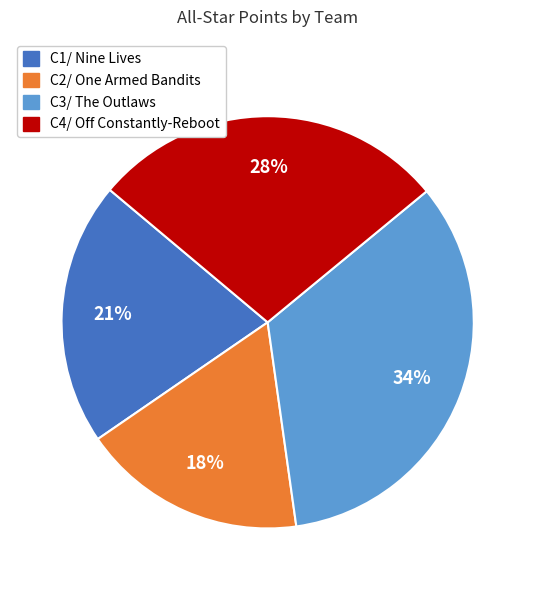

Which has a higher value, C4/ Off Constantly-Reboot or C1/ Nine Lives?

C4/ Off Constantly-Reboot